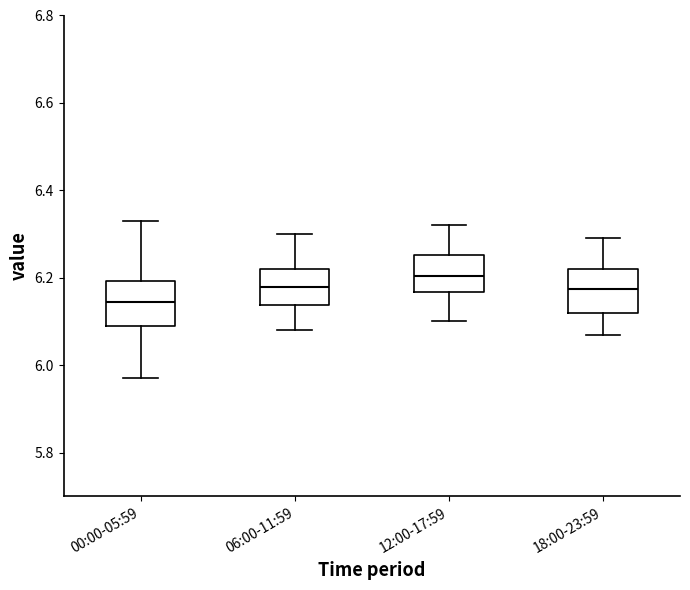

Reading left to right, read every box against the y-axis: the position of its median line, the range the box covers, and the ends of its whiskers. The values are not printed on the chart, so give them approximately, as read against the axis.

00:00-05:59: median 6.14, box 6.10 to 6.20, whiskers 5.98 to 6.34
06:00-11:59: median 6.18, box 6.14 to 6.22, whiskers 6.08 to 6.30
12:00-17:59: median 6.20, box 6.16 to 6.26, whiskers 6.10 to 6.32
18:00-23:59: median 6.18, box 6.12 to 6.22, whiskers 6.08 to 6.30